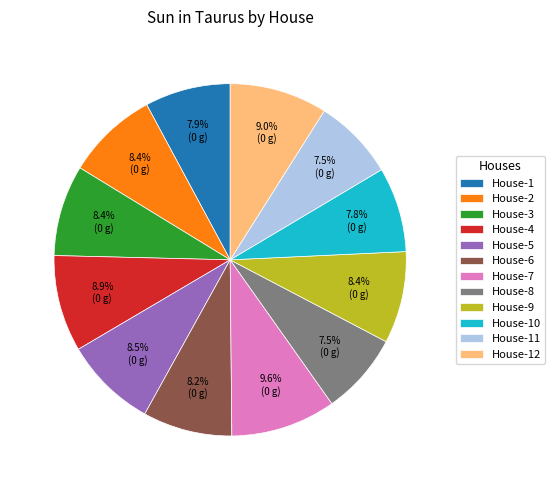

Is House-7 the majority of the pie?

No